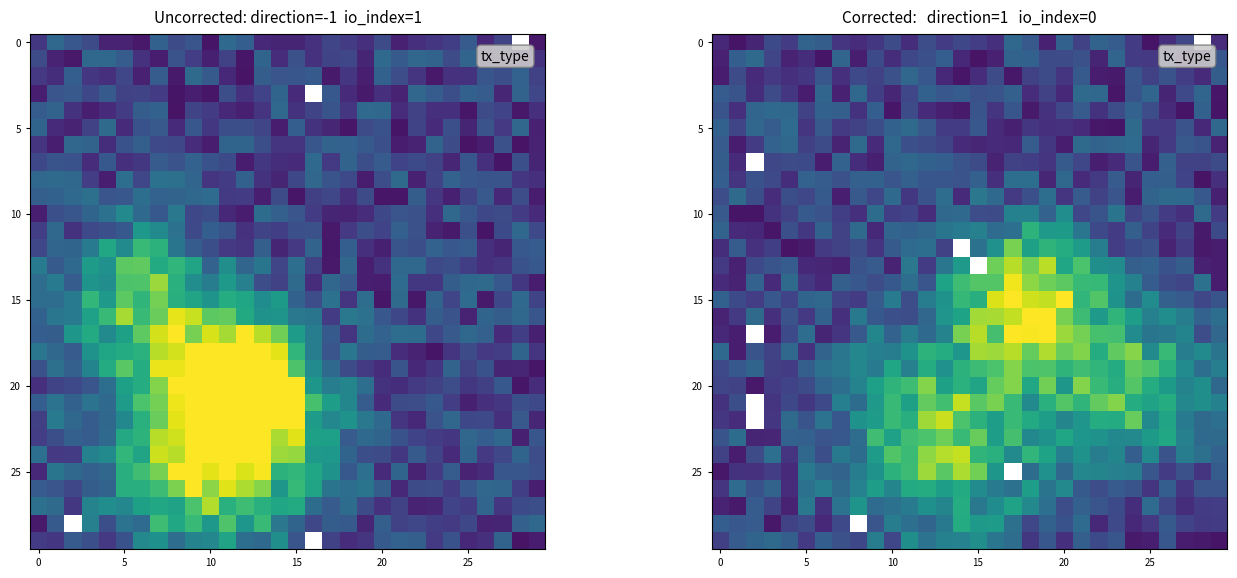

What is the greatest value displayed?

1.0